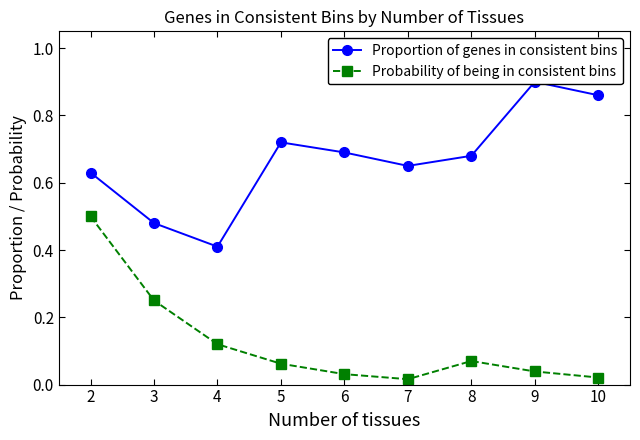

Is it true that Proportion of genes in consistent bins equals 0.7 at 5?

True